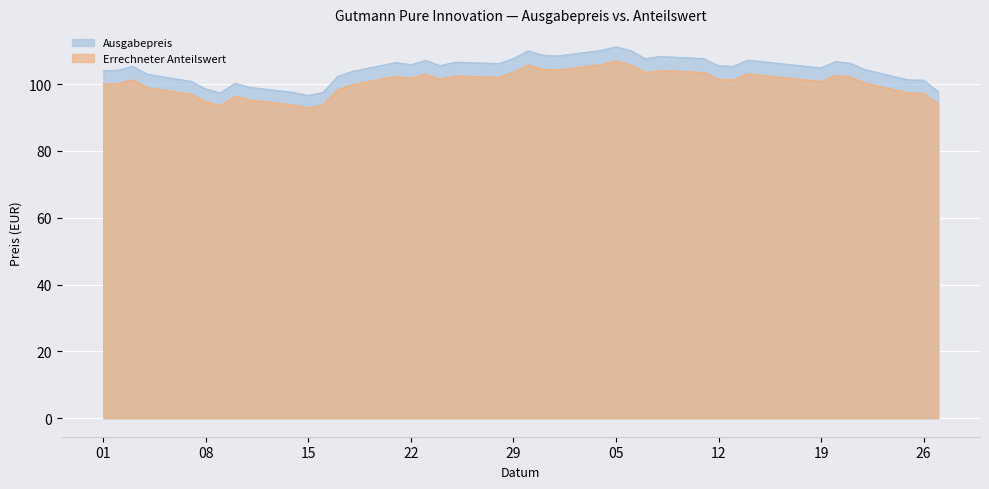

How many lines are shown in the chart?

2